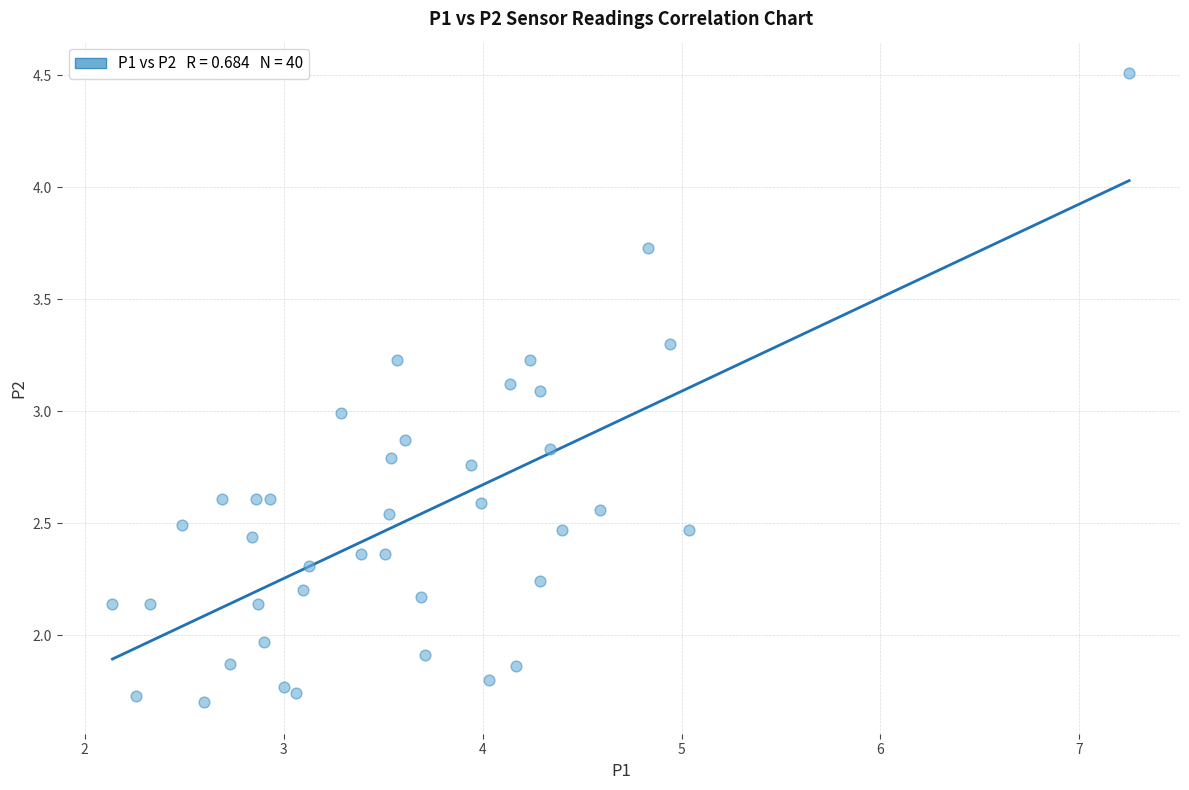

What is the range of X values (max minus min)?

5.1